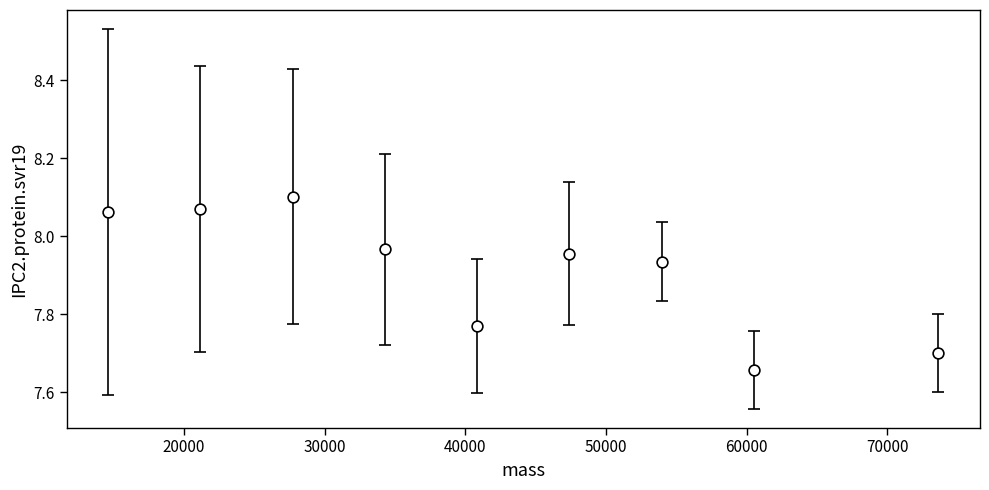

What is the average X value?

41575.8